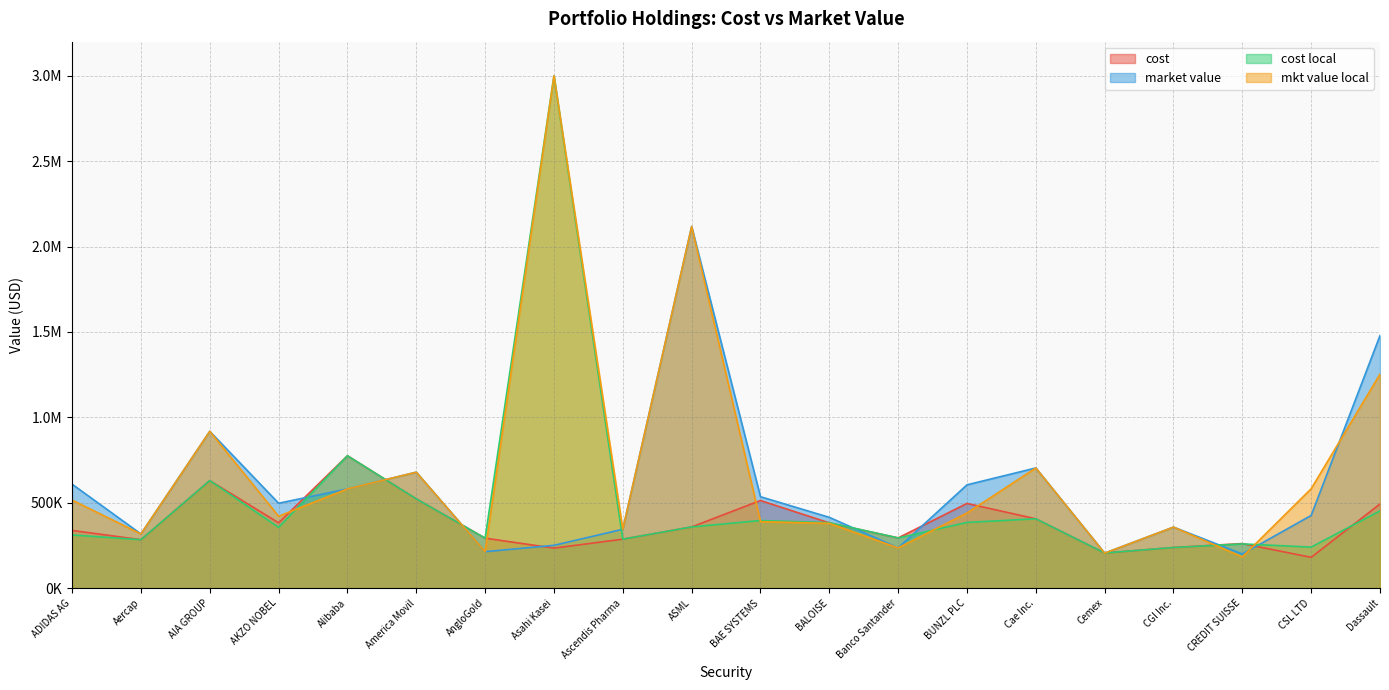

Between America Movil and BALOISE, which series saw the biggest shift?

market value